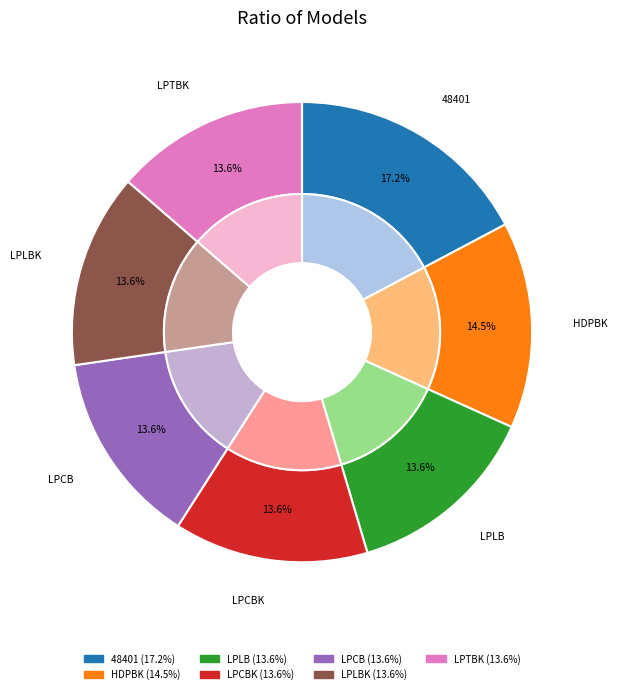

How much of the chart is everything except LPCB?

86.4%